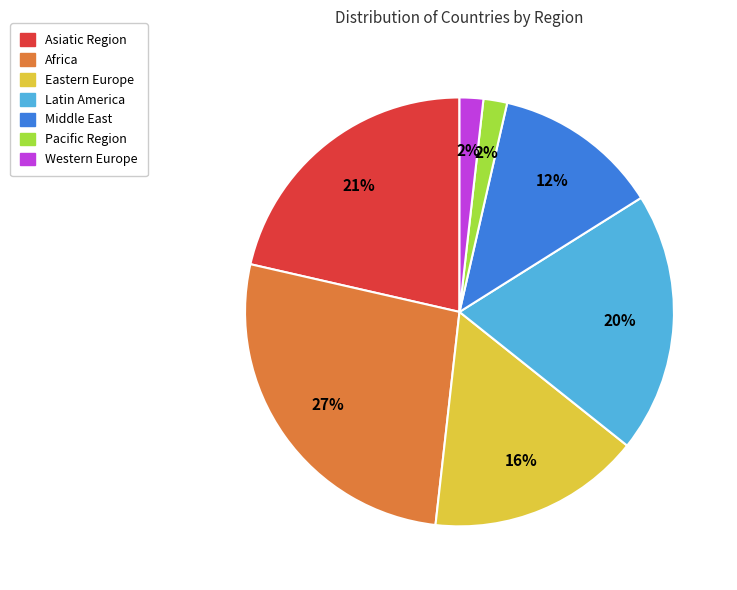

Does Western Europe represent more than half of the total?

No